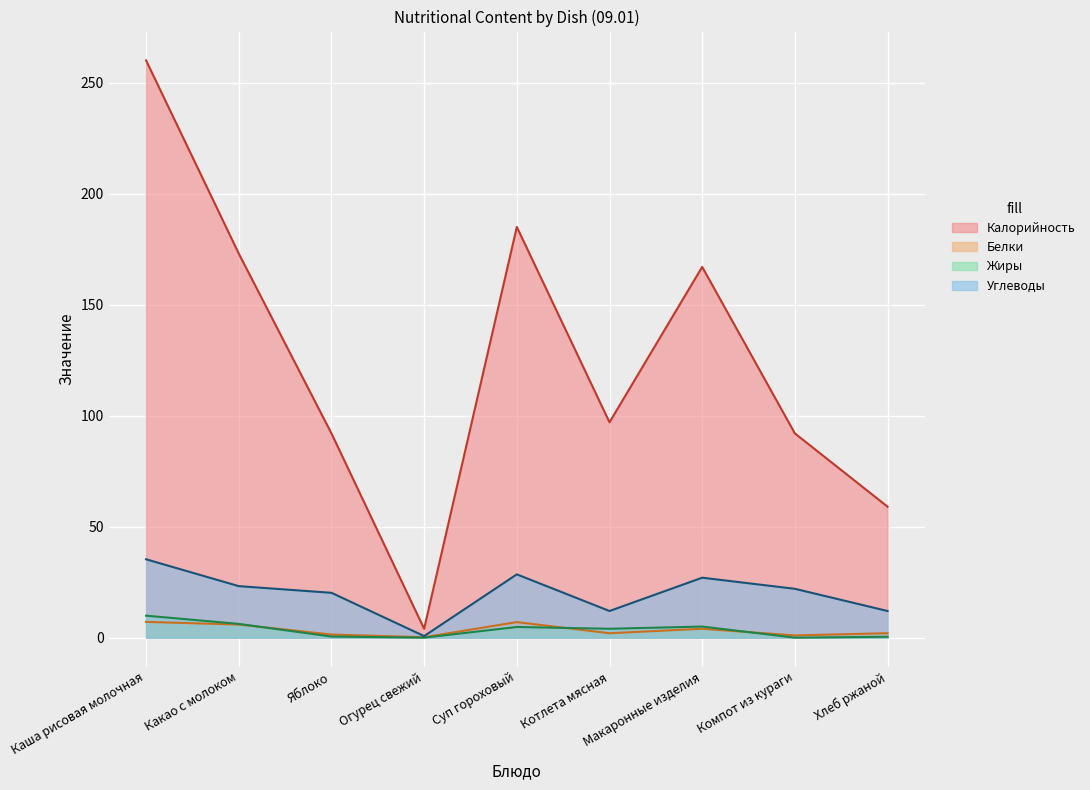

Reading right to left, extract all data points from this chart.

Калорийность: Хлеб ржаной=59.0	Компот из кураги=92.0	Макаронные изделия=167.0	Котлета мясная=97.0	Суп гороховый=185.0	Огурец свежий=4.0	Яблоко=92.0	Какао с молоком=173.0	Каша рисовая молочная=260.0
Белки: Хлеб ржаной=2.0	Компот из кураги=1.0	Макаронные изделия=4.0	Котлета мясная=2.0	Суп гороховый=7.0	Огурец свежий=0.2	Яблоко=1.4	Какао с молоком=5.9	Каша рисовая молочная=7.1
Жиры: Хлеб ржаной=0.4	Компот из кураги=0.0	Макаронные изделия=5.0	Котлета мясная=4.0	Суп гороховый=4.8	Огурец свежий=0.0	Яблоко=0.5	Какао с молоком=6.2	Каша рисовая молочная=9.9
Углеводы: Хлеб ржаной=12.0	Компот из кураги=22.0	Макаронные изделия=27.0	Котлета мясная=12.0	Суп гороховый=28.5	Огурец свежий=0.7	Яблоко=20.2	Какао с молоком=23.2	Каша рисовая молочная=35.3